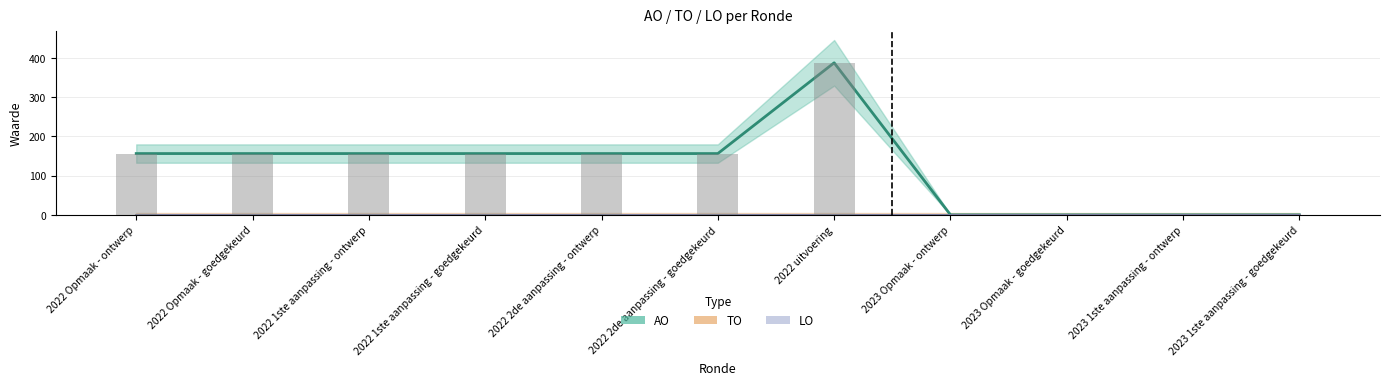

What is the highest value of the AO series?

387